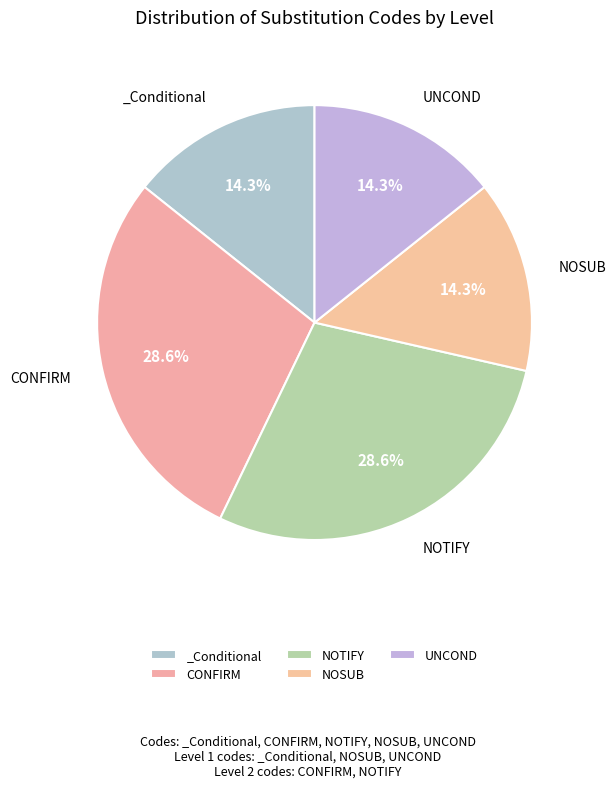

Combined, what portion of the pie is _Conditional and CONFIRM?

42.9%